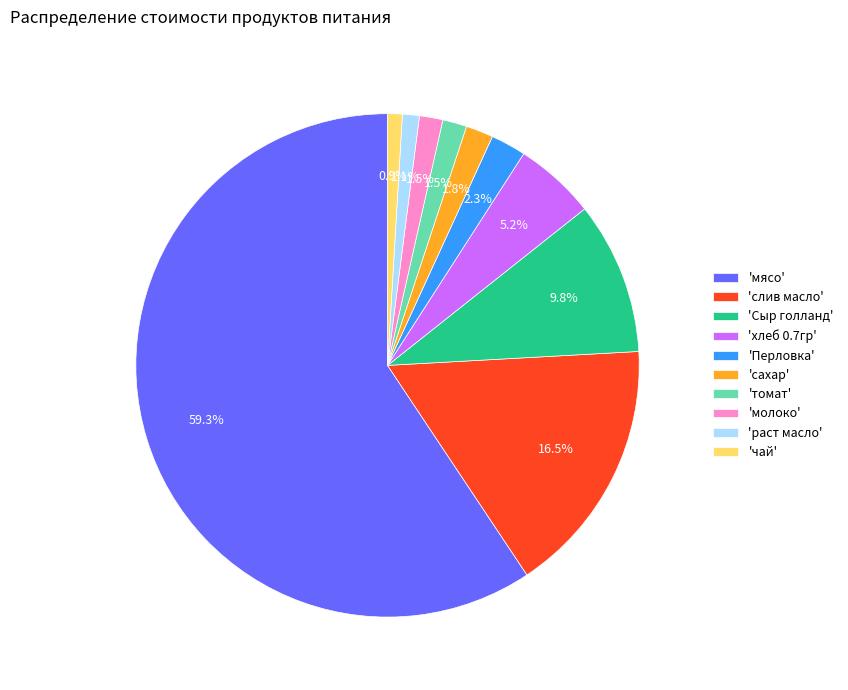

What is the majority slice?

'мясо'